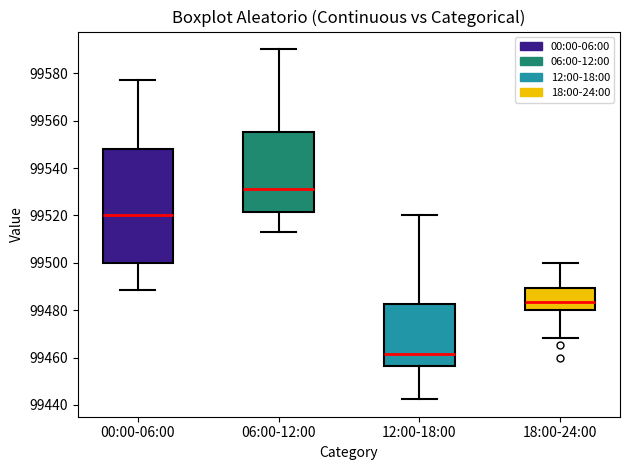

Reading left to right, read every box against the y-axis: the position of its median line, the range the box covers, and the ends of its whiskers. The values are not printed on the chart, so give them approximately, as read against the axis.

00:00-06:00: median 99520, box 99500 to 99548, whiskers 99488 to 99578
06:00-12:00: median 99532, box 99522 to 99556, whiskers 99512 to 99590
12:00-18:00: median 99462, box 99456 to 99482, whiskers 99442 to 99520
18:00-24:00: median 99484, box 99480 to 99490, whiskers 99468 to 99500